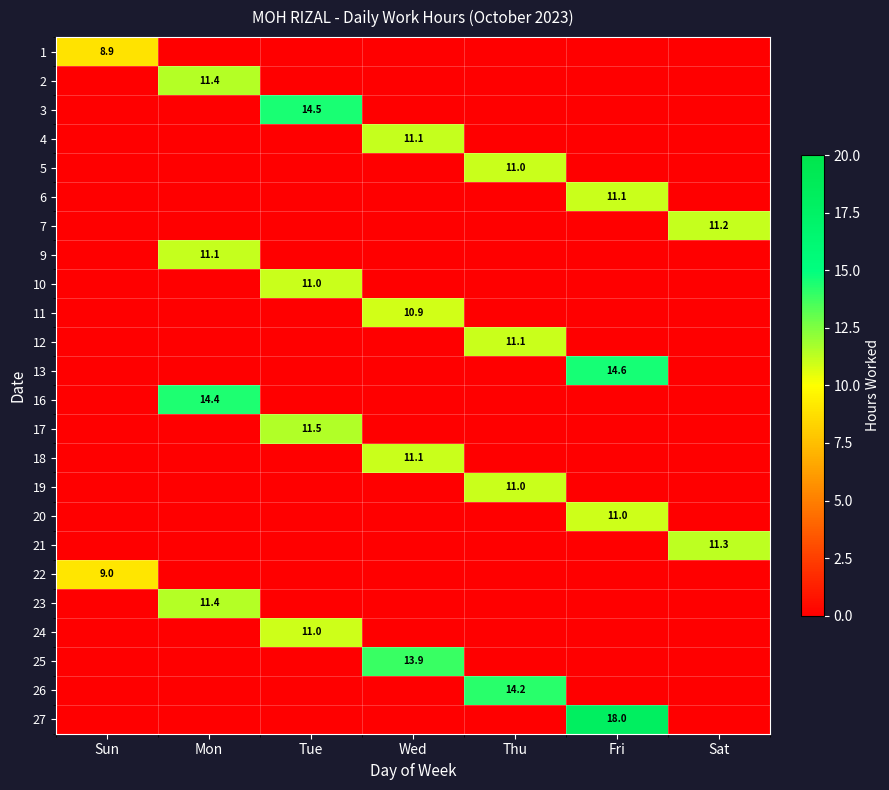

Where is 16 nearest to the value 7?

Sun